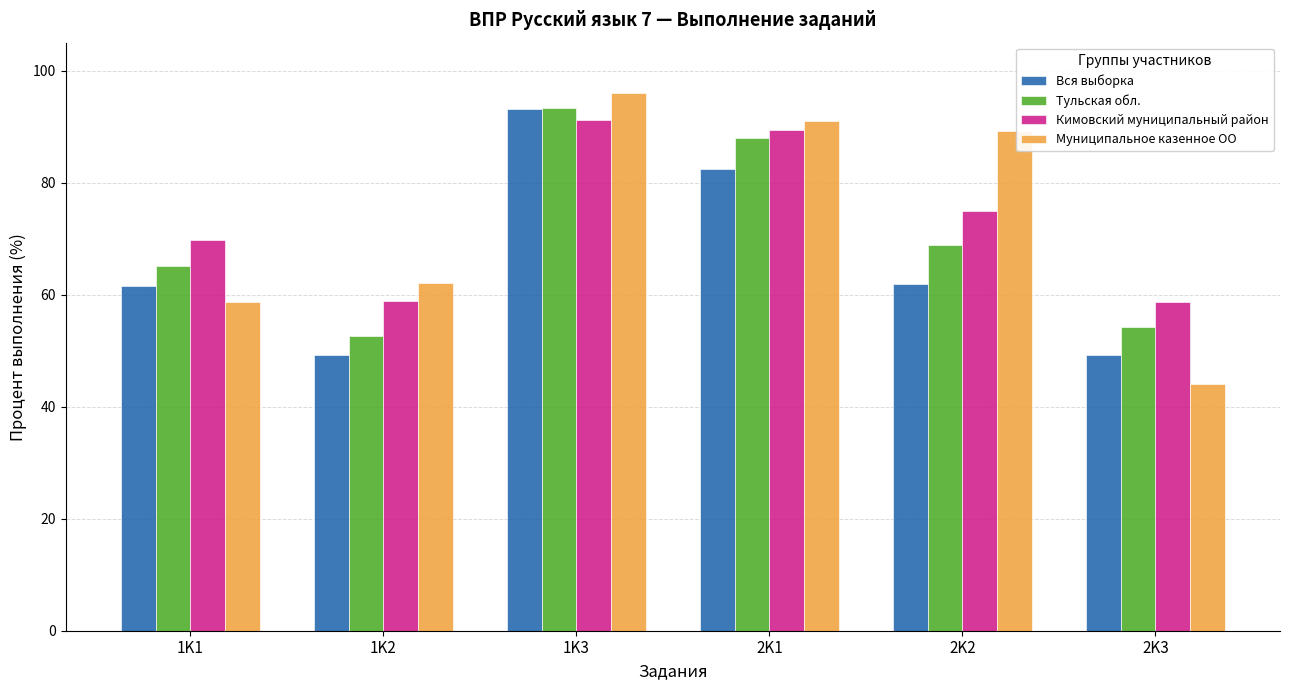

What is the label of the 2nd bar from the left?

1K2